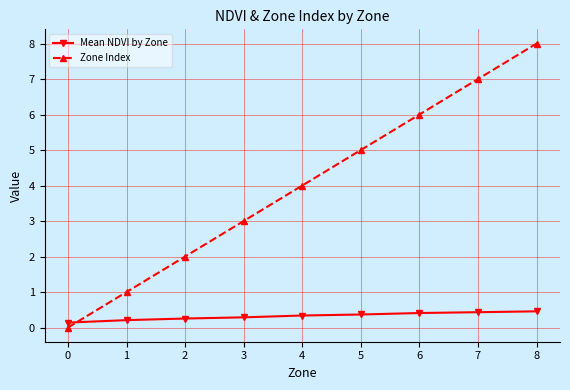

How many values in the Zone Index series are below 4?

4